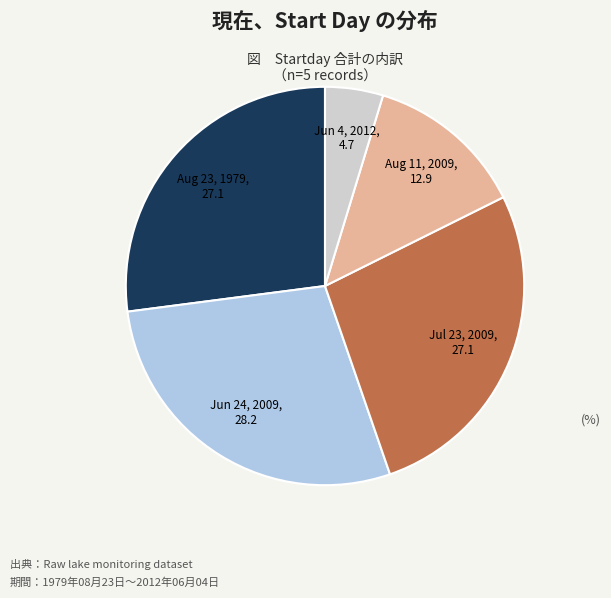

Do Jun 24, 2009 and Jun 4, 2012 together represent more than half of the pie?

No